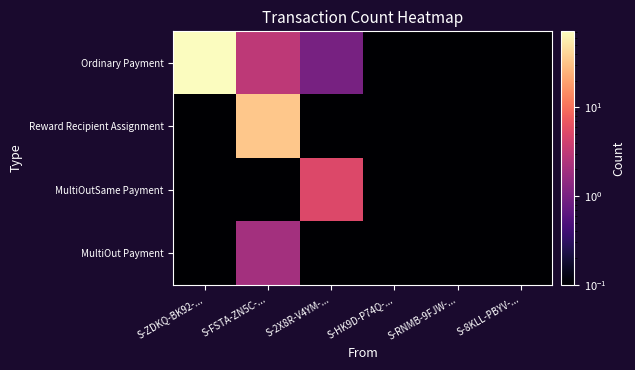

Reading left to right, list all the values displayed in this chart.

Ordinary Payment: S-ZDKQ-BK92-...=72.0	S-FSTA-ZN5C-...=3.0	S-2X8R-V4YM-...=1.0	S-HK9D-P74Q-...=0.1	S-RNMB-9FJW-...=0.1	S-8KLL-PBYV-...=0.1
Reward Recipient Assignment: S-ZDKQ-BK92-...=0.1	S-FSTA-ZN5C-...=34.0	S-2X8R-V4YM-...=0.1	S-HK9D-P74Q-...=0.1	S-RNMB-9FJW-...=0.1	S-8KLL-PBYV-...=0.1
MultiOutSame Payment: S-ZDKQ-BK92-...=0.1	S-FSTA-ZN5C-...=0.1	S-2X8R-V4YM-...=5.0	S-HK9D-P74Q-...=0.1	S-RNMB-9FJW-...=0.1	S-8KLL-PBYV-...=0.1
MultiOut Payment: S-ZDKQ-BK92-...=0.1	S-FSTA-ZN5C-...=2.0	S-2X8R-V4YM-...=0.1	S-HK9D-P74Q-...=0.1	S-RNMB-9FJW-...=0.1	S-8KLL-PBYV-...=0.1